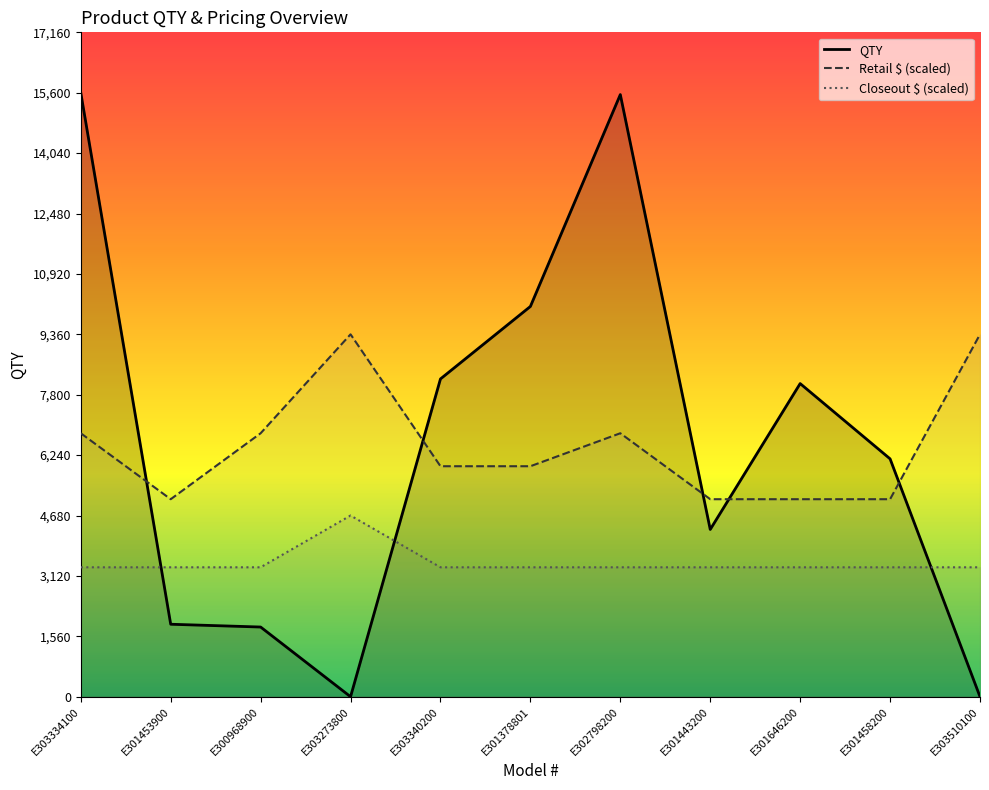

At how many categories does at least one series exceed 9528?

3